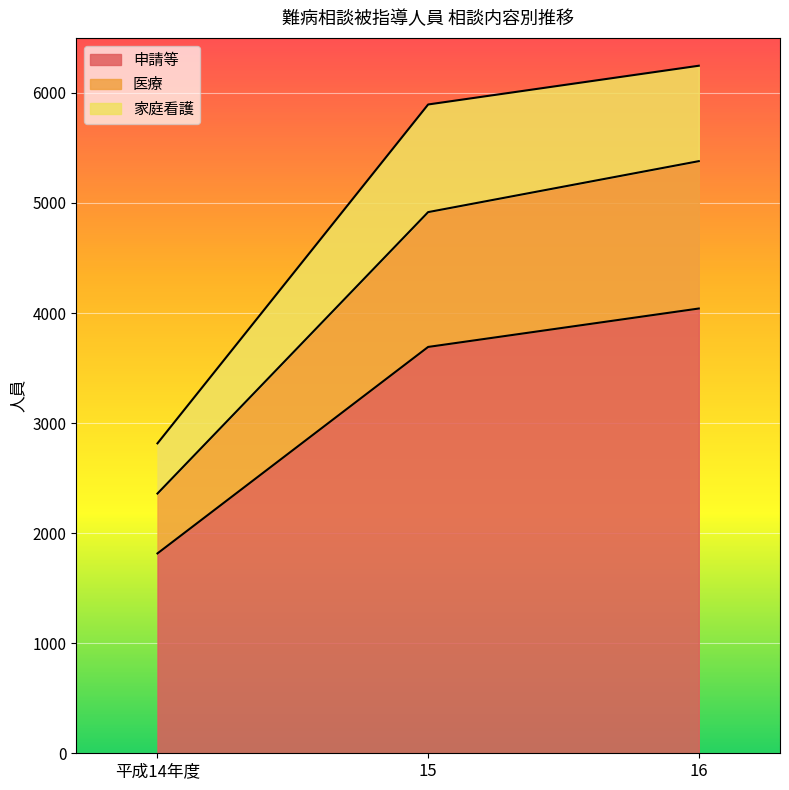

The value of 申請等 at 15 is 3692. True or false?

True